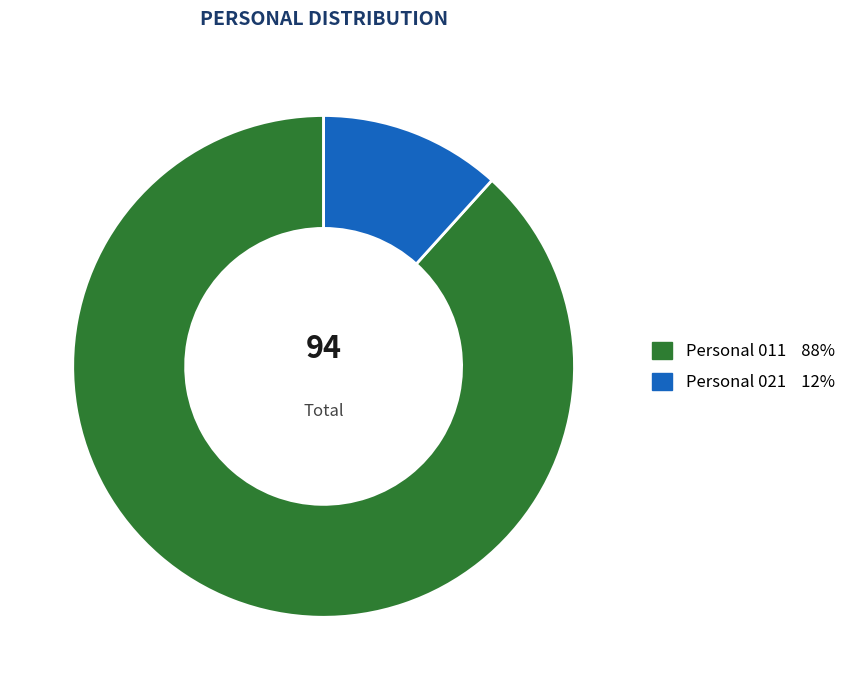

What is the largest slice in the pie chart?

Personal 011